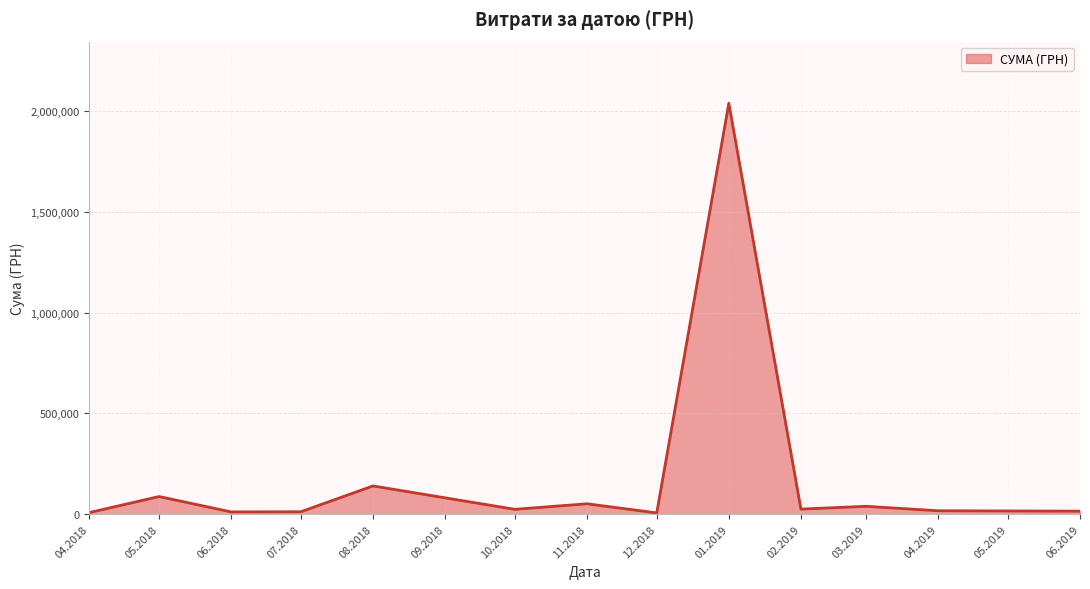

Is it true that the value at 01.2019 is 3374116.1?

False